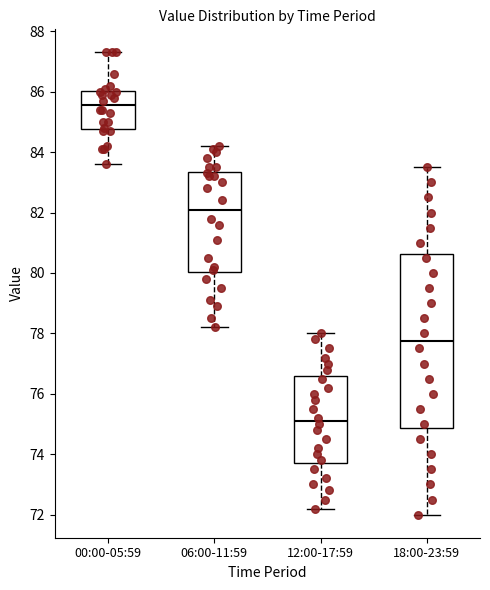

Which box is the tallest, from its lower edge to its upper edge?

18:00-23:59